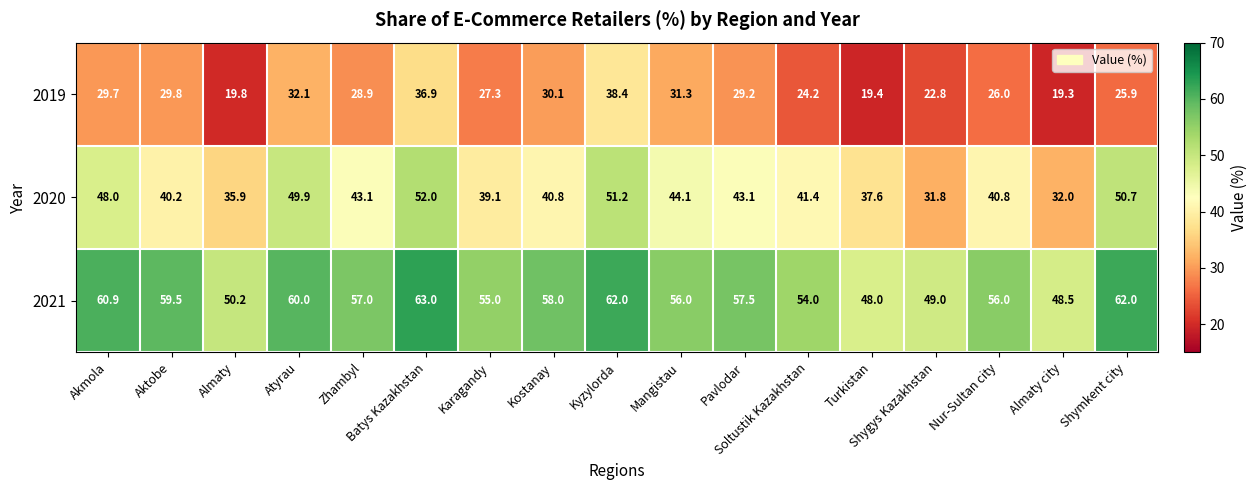

True or false: 2020 has a value of 54.0 at Kostanay.

False